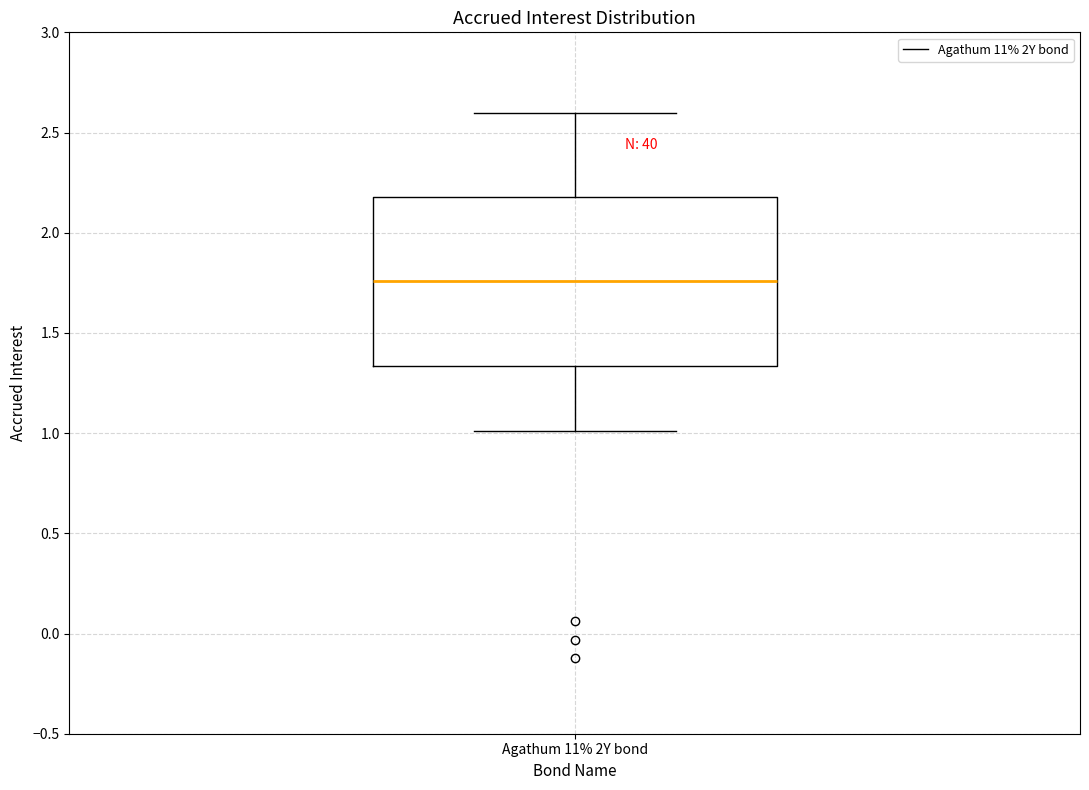

Where does the median line of the box for Agathum 11% 2Y bond sit on the y-axis? The values are not printed on the chart, so give them approximately, as read against the axis.

1.75